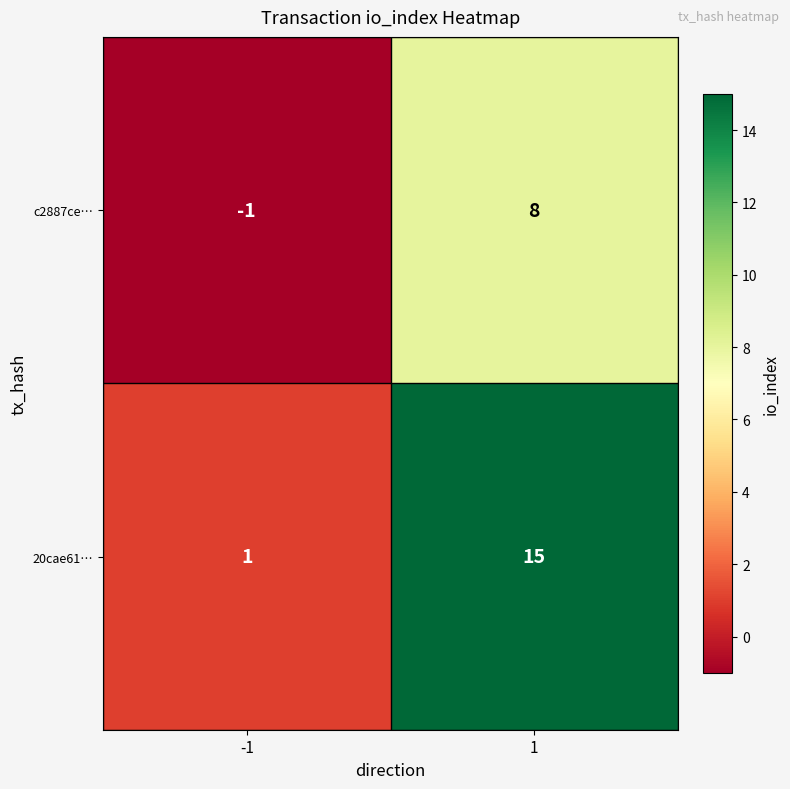

How many data points in c2887ce… are less than 8?

1